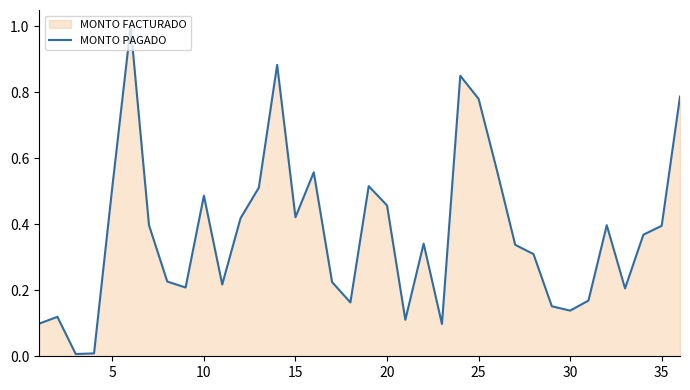

What is the greatest value displayed?

1.0